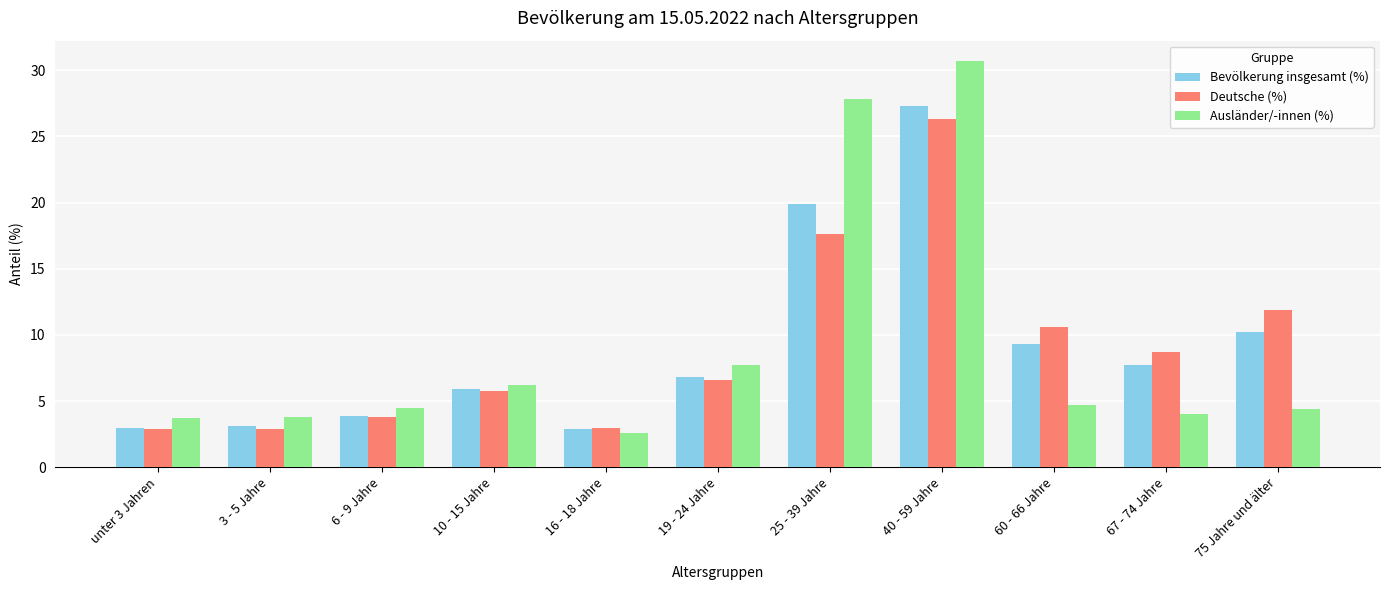

Which series changed the most between 3 - 5 Jahre and 60 - 66 Jahre?

Deutsche (%)